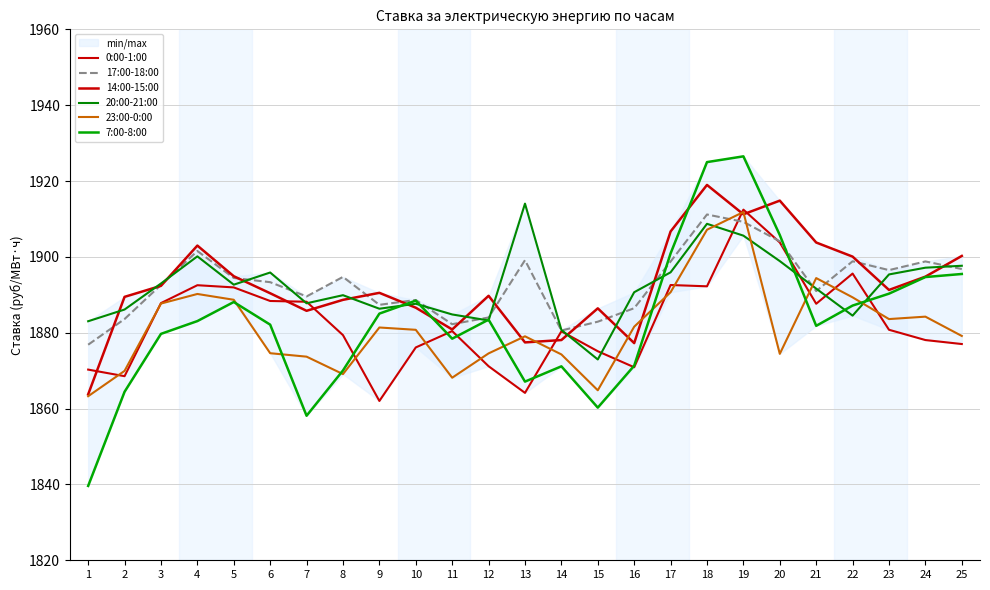

What is the difference between the maximum and minimum values in the 7:00-8:00 series?

86.9